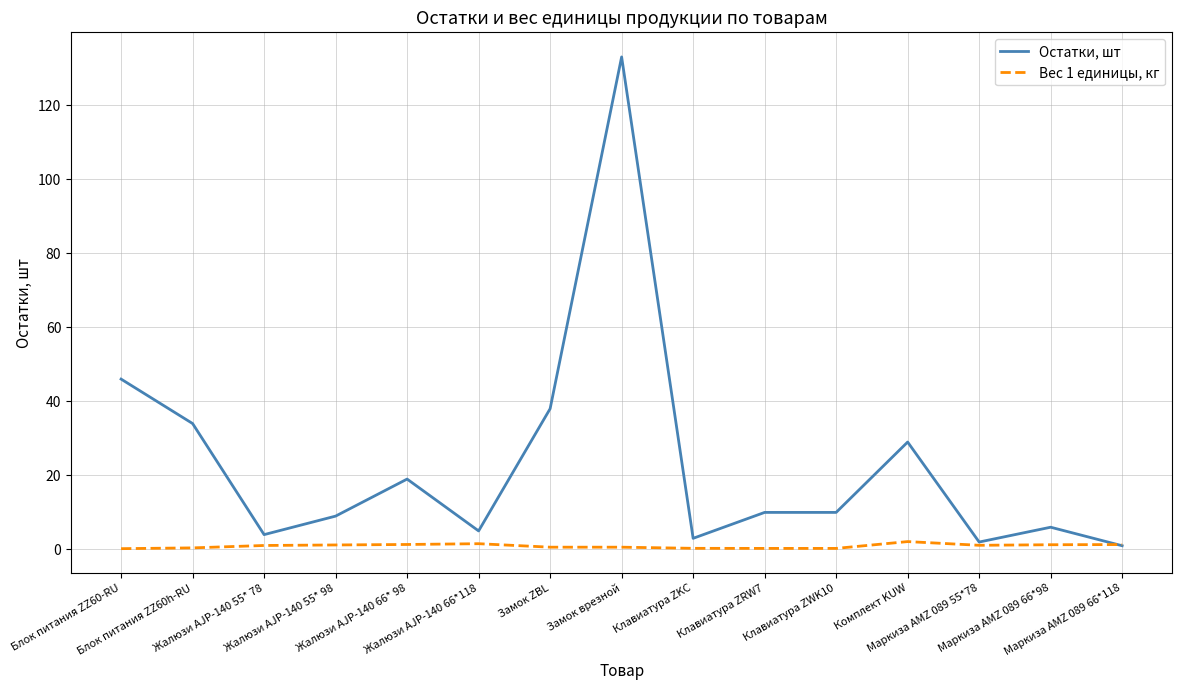

Is the value of Вес 1 единицы, кг at Клавиатура ZWK10 greater than the value of Остатки, шт at Клавиатура ZRW7?

No